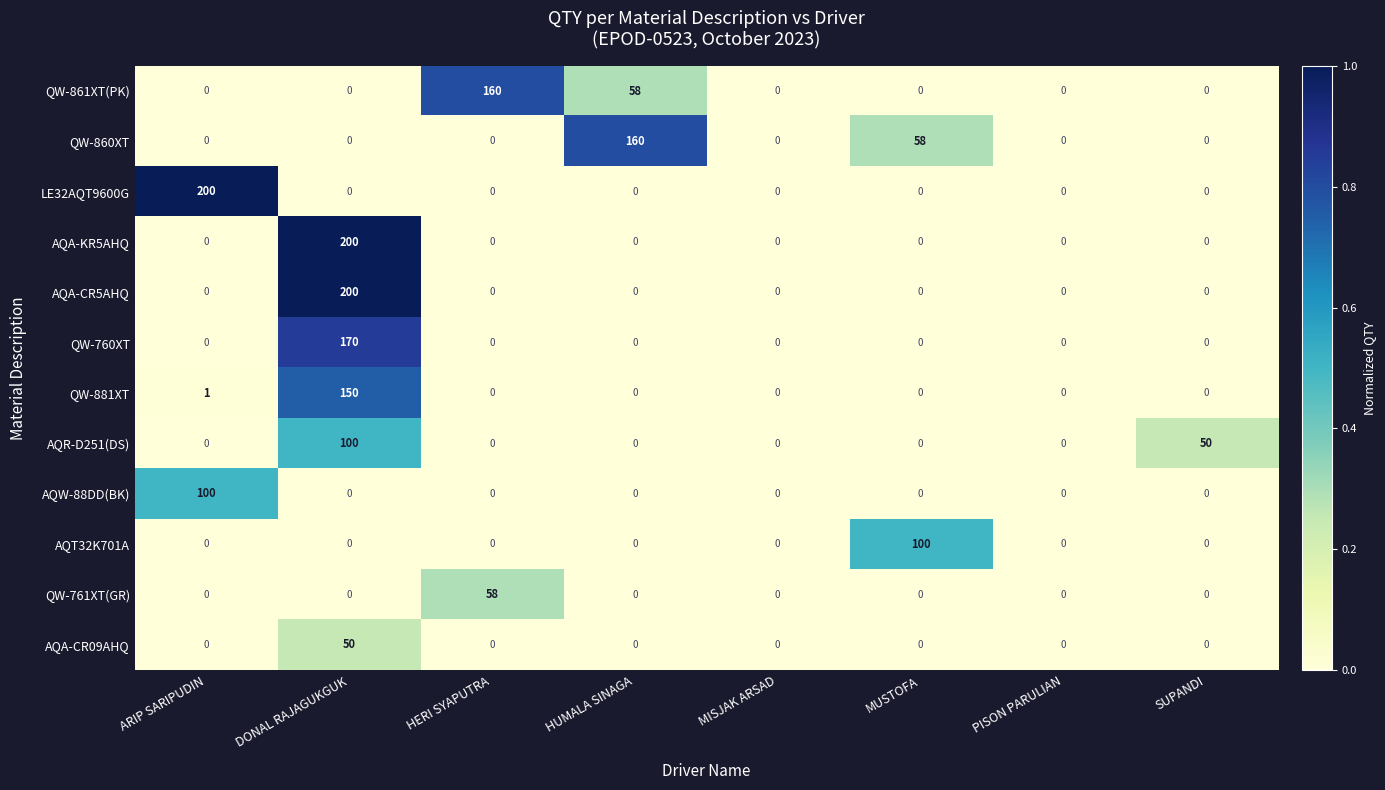

What is the spread (max minus min) of values at HERI SYAPUTRA?

160